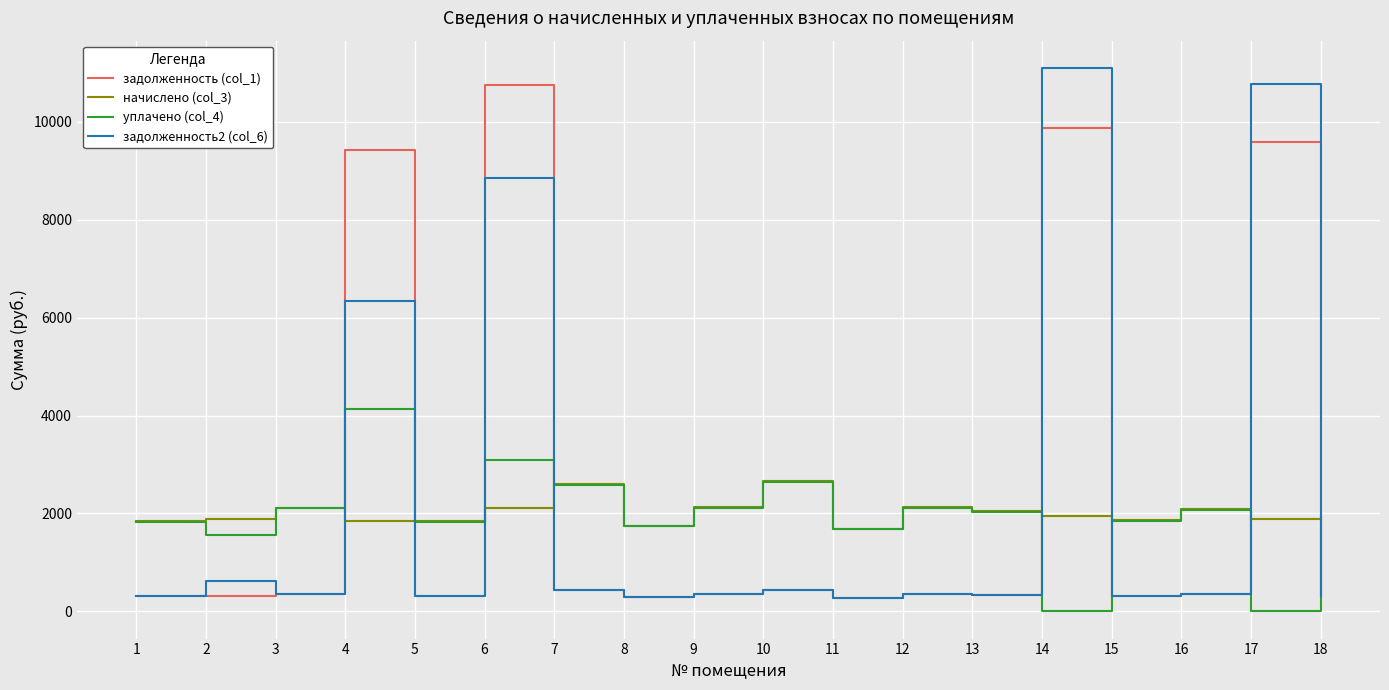

Which category has the highest value across all series?

14